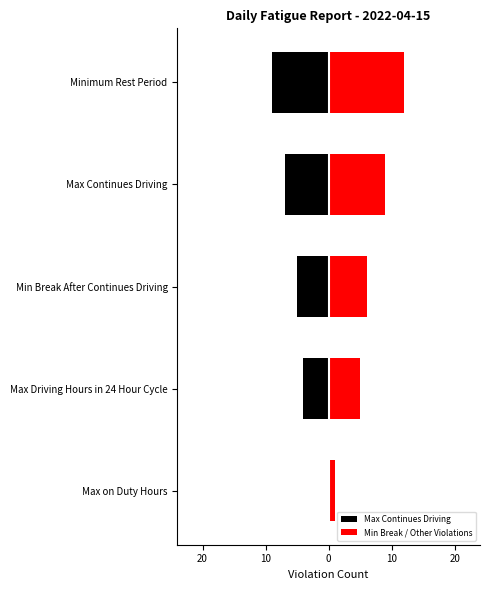

List the series in order of their peak value, lowest first.

Max Continues Driving, Min Break / Other Violations